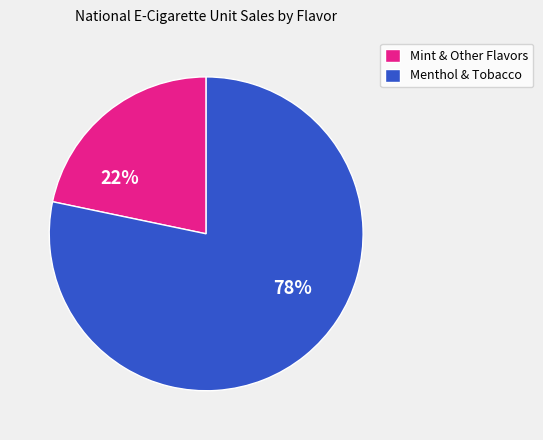

Which slice is the largest?

Menthol & Tobacco